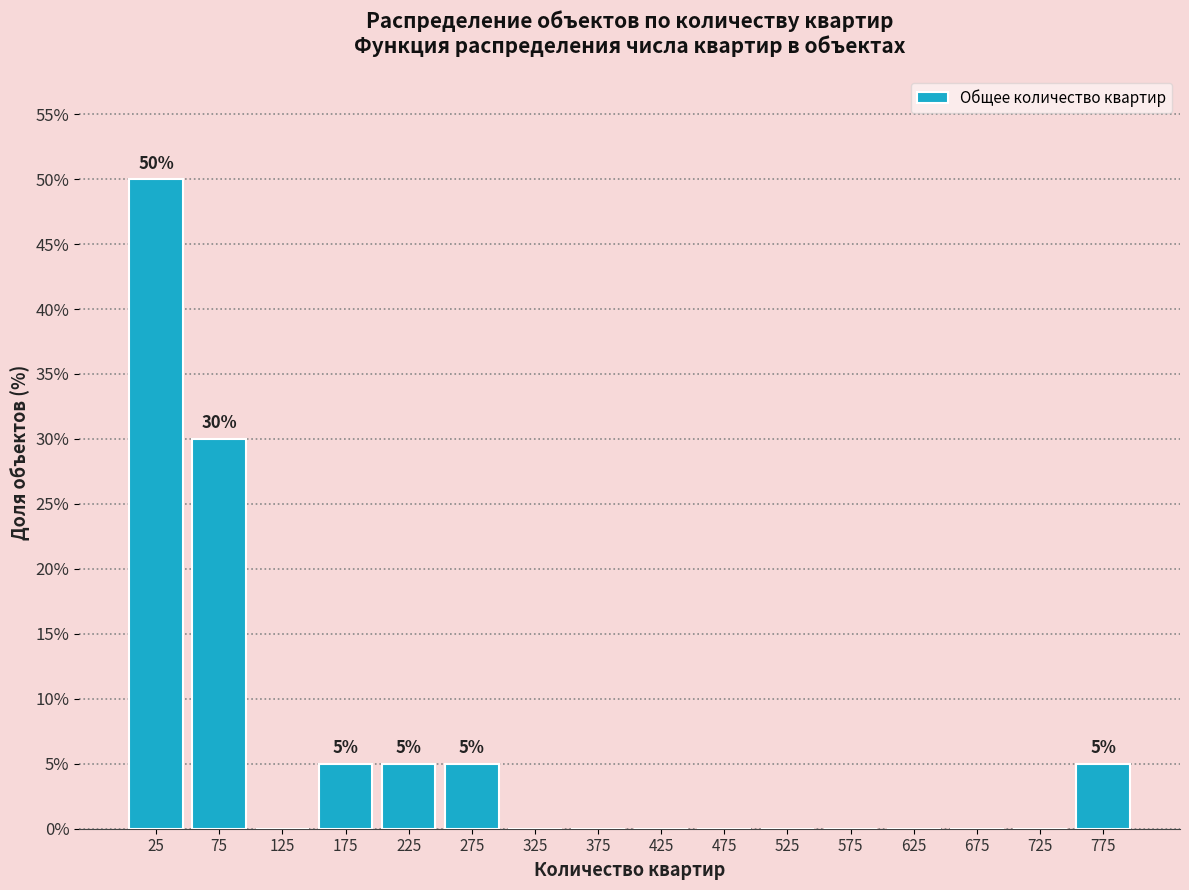

Over which range of the x-axis is the bar tallest?

0 to 50